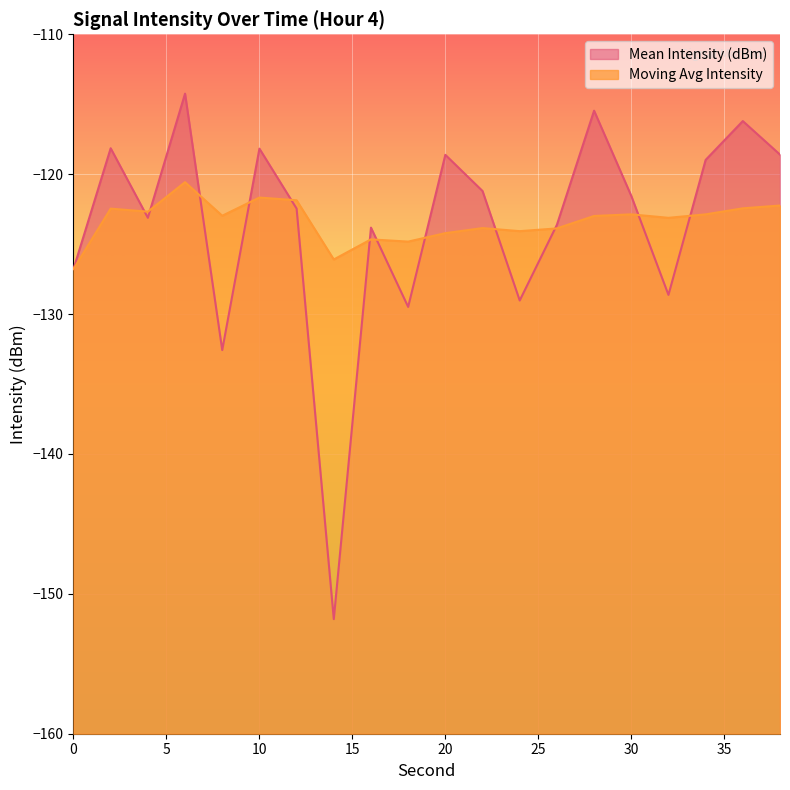

Reading left to right, extract all data points from this chart.

Mean Intensity (dBm): -126.8	-118.1	-123.1	-114.2	-132.6	-118.2	-122.5	-151.8	-123.8	-129.5	-118.6	-121.2	-129.0	-123.6	-115.5	-121.5	-128.6	-119.0	-116.2	-118.6
Moving Avg Intensity: -126.8	-122.5	-122.7	-120.6	-123.0	-121.7	-121.9	-126.1	-124.7	-124.8	-124.2	-123.9	-124.1	-123.9	-123.0	-122.9	-123.1	-122.9	-122.4	-122.2